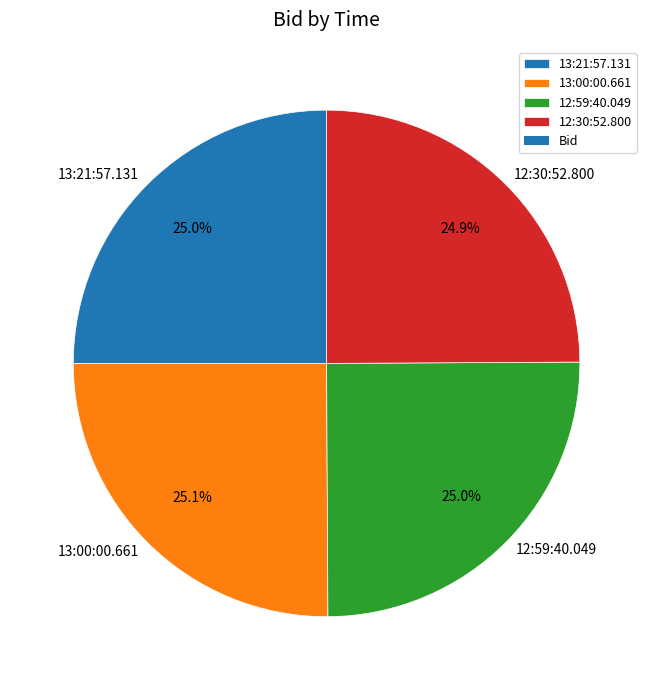

What is the ratio of the value at 12:30:52.800 to the value at 13:00:00.661?

1.0